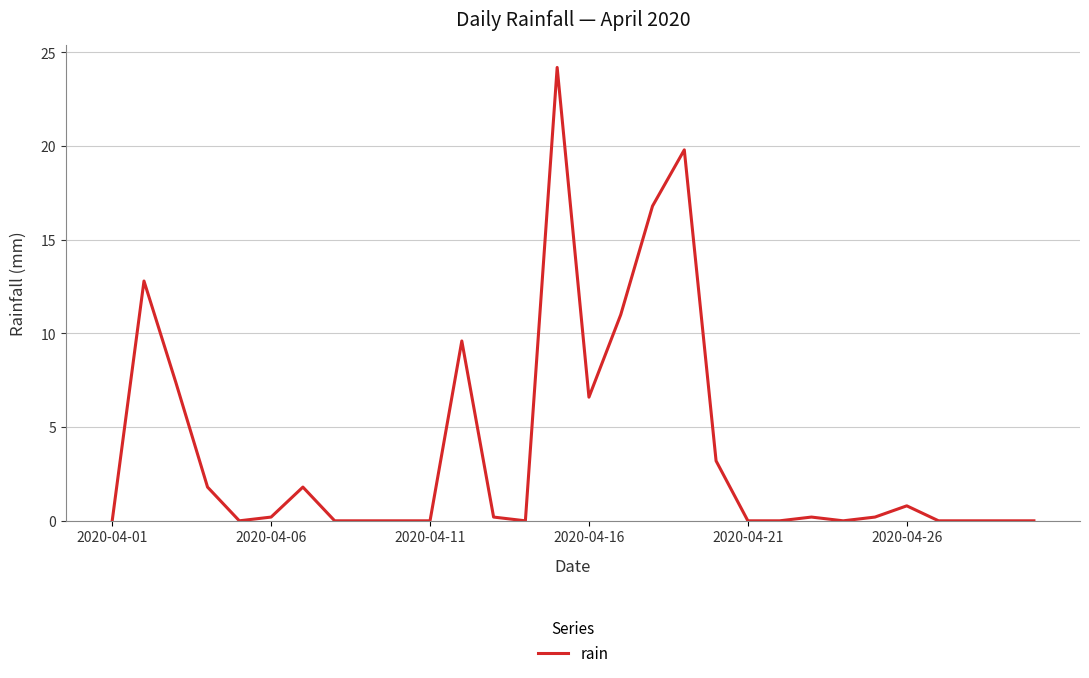

What is the greatest value displayed?

24.2